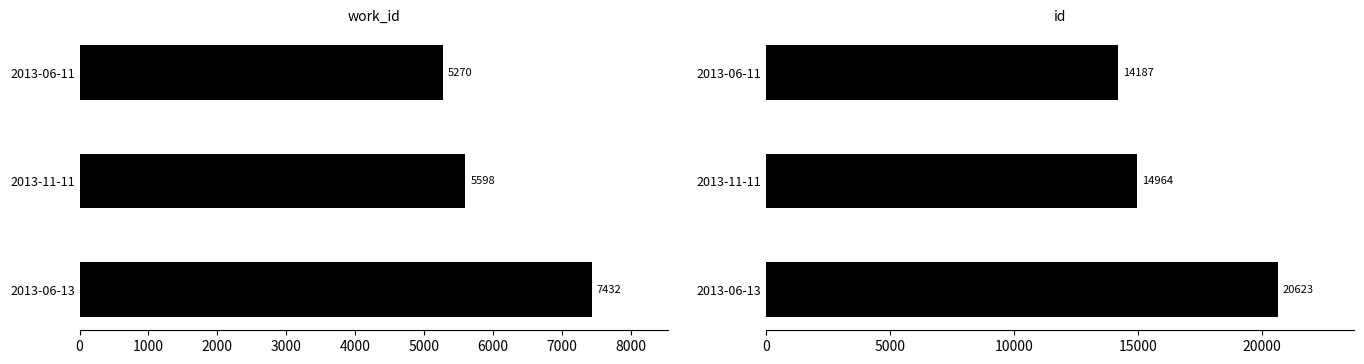

Rank the series by their average value, from highest to lowest.

id, work_id